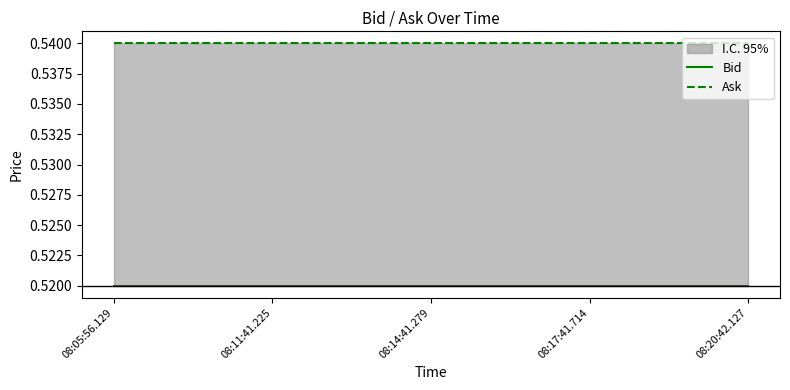

What is the maximum value shown in the chart?

0.5